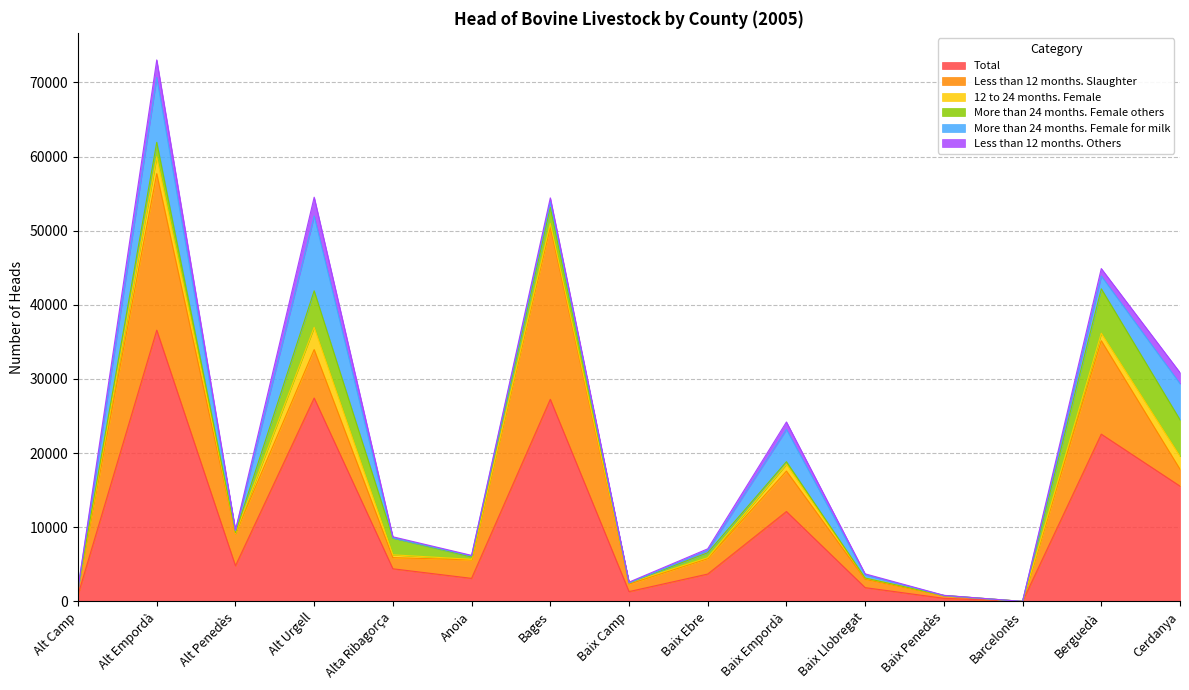

Reading left to right, list all the values displayed in this chart.

Total: Alt Camp=898	Alt Empordà=36586	Alt Penedès=4801	Alt Urgell=27434	Alta Ribagorça=4401	Anoia=3110	Bages=27258	Baix Camp=1323	Baix Ebre=3690	Baix Empordà=12124	Baix Llobregat=1861	Baix Penedès=418	Barcelonès=0	Berguedà=22558	Cerdanya=15551
Less than 12 months. Slaughter: Alt Camp=881	Alt Empordà=21112	Alt Penedès=4311	Alt Urgell=6536	Alta Ribagorça=1505	Anoia=2496	Bages=23260	Baix Camp=1005	Baix Ebre=2081	Baix Empordà=5452	Baix Llobregat=1118	Baix Penedès=341	Barcelonès=0	Berguedà=12603	Cerdanya=2276
12 to 24 months. Female: Alt Camp=0	Alt Empordà=2274	Alt Penedès=74	Alt Urgell=3005	Alta Ribagorça=379	Anoia=74	Bages=465	Baix Camp=169	Baix Ebre=127	Baix Empordà=925	Baix Llobregat=153	Baix Penedès=42	Barcelonès=0	Berguedà=1011	Cerdanya=1754
More than 24 months. Female others: Alt Camp=0	Alt Empordà=1955	Alt Penedès=98	Alt Urgell=4918	Alta Ribagorça=2281	Anoia=311	Bages=2176	Baix Camp=0	Baix Ebre=671	Baix Empordà=345	Baix Llobregat=22	Baix Penedès=0	Barcelonès=0	Berguedà=5992	Cerdanya=4921
More than 24 months. Female for milk: Alt Camp=0	Alt Empordà=8761	Alt Penedès=248	Alt Urgell=10094	Alta Ribagorça=0	Anoia=145	Bages=780	Baix Camp=0	Baix Ebre=296	Baix Empordà=4362	Baix Llobregat=433	Baix Penedès=0	Barcelonès=0	Berguedà=1729	Cerdanya=4876
Less than 12 months. Others: Alt Camp=17	Alt Empordà=2348	Alt Penedès=64	Alt Urgell=2533	Alta Ribagorça=152	Anoia=73	Bages=490	Baix Camp=104	Baix Ebre=229	Baix Empordà=996	Baix Llobregat=133	Baix Penedès=24	Barcelonès=0	Berguedà=1002	Cerdanya=1485